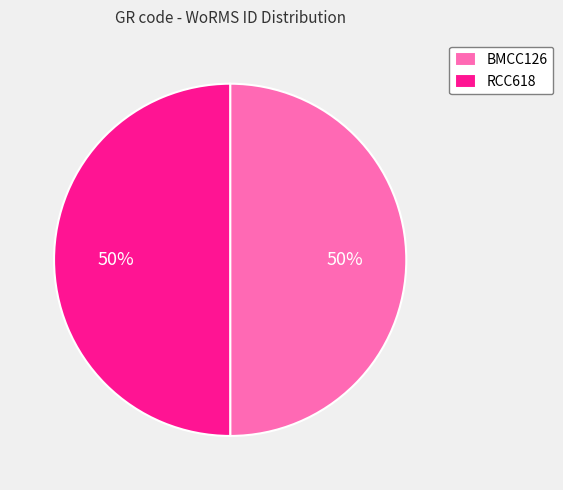

The RCC618 slice represents 50% of the pie. True or false?

True